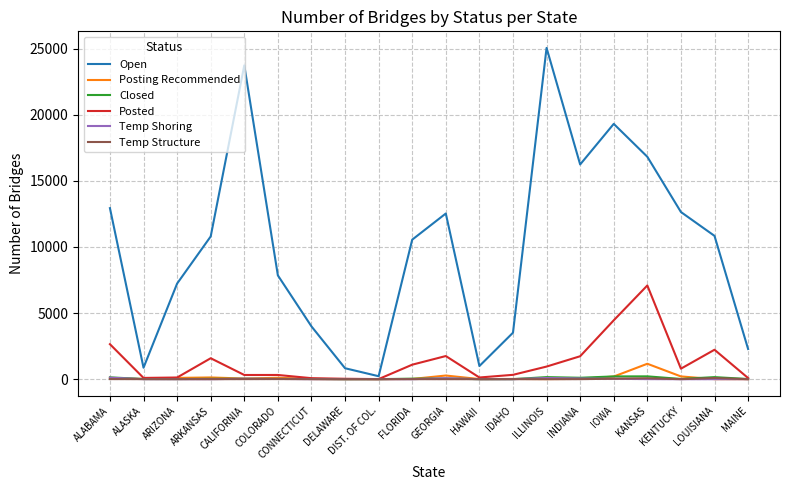

At which label does Posted reach its peak?

KANSAS